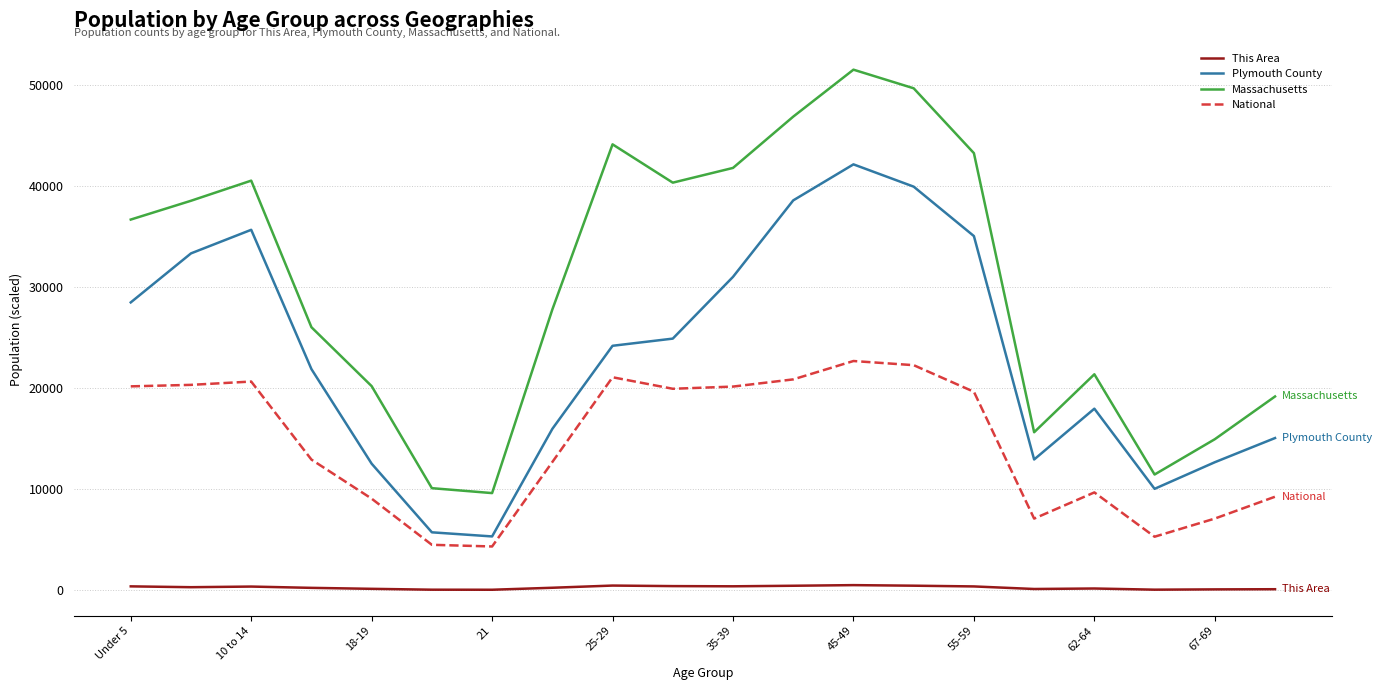

What is the smallest value displayed?

72.0